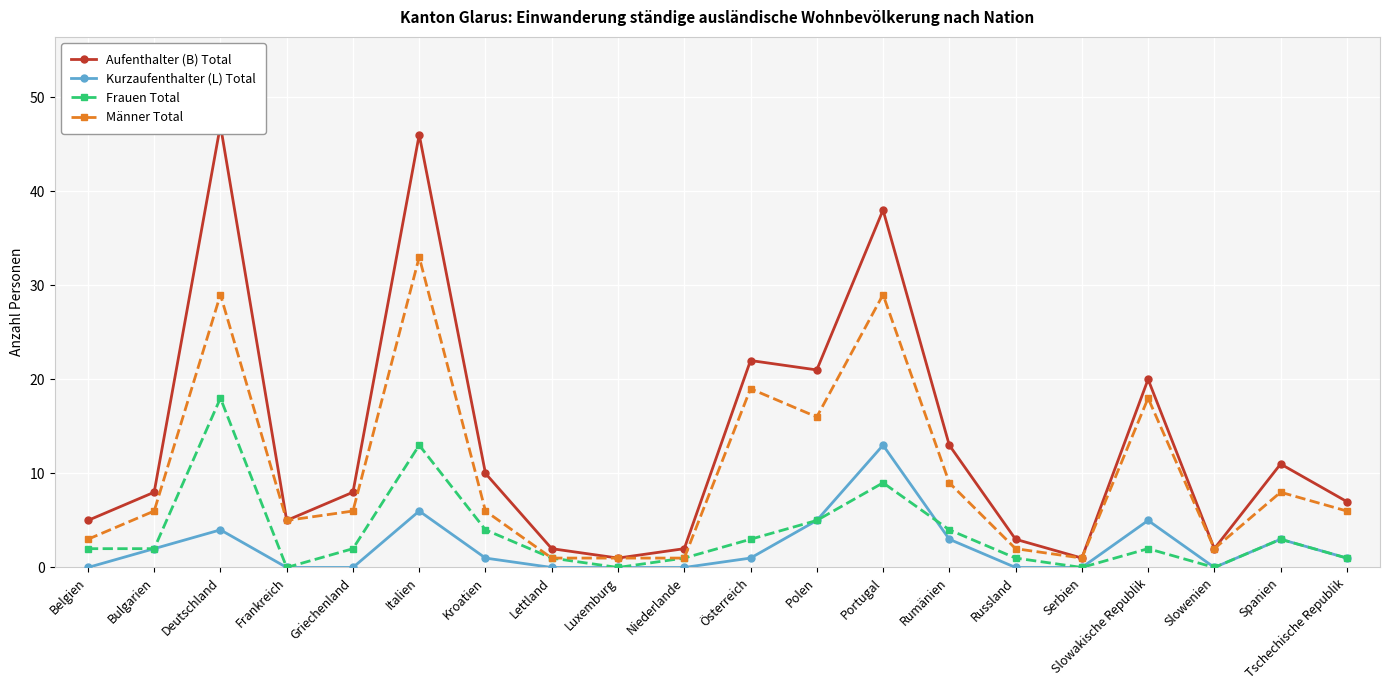

True or false: Kurzaufenthalter (L) Total has more than 0 points higher than both neighbors.

True